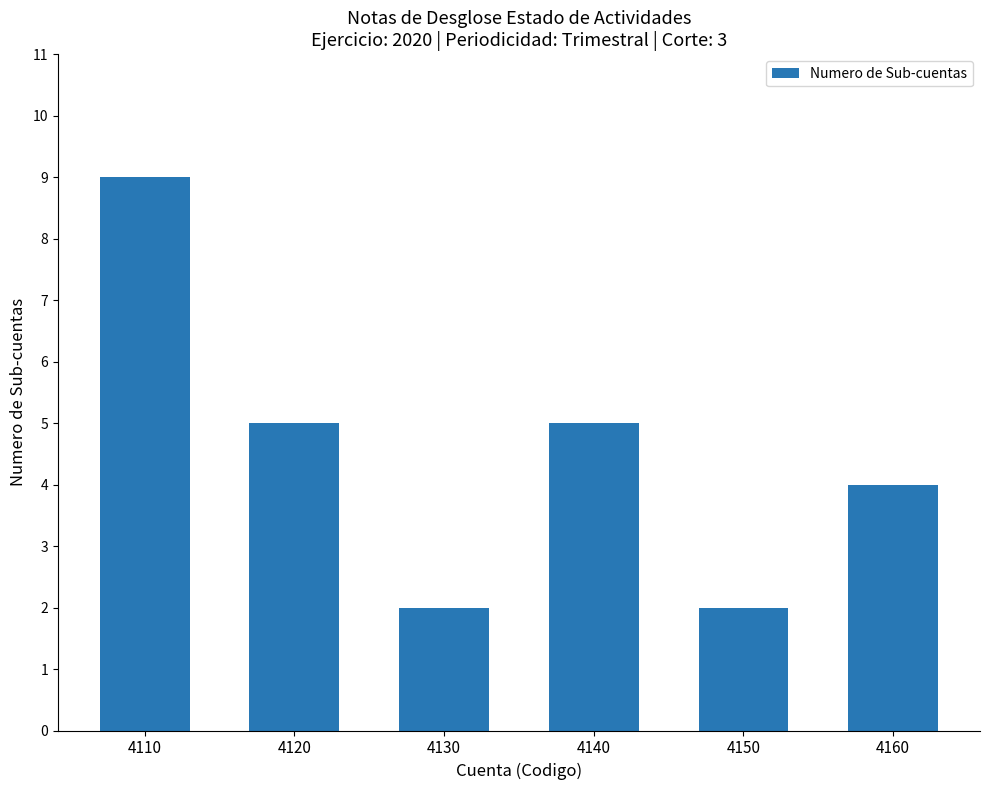

What is the smallest value displayed?

2